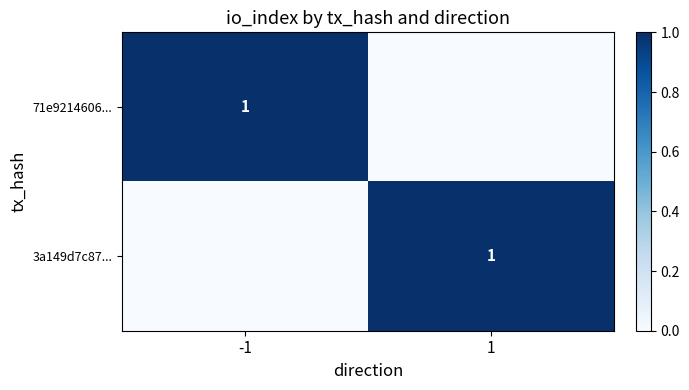

At which category is the sum across all series the highest?

-1